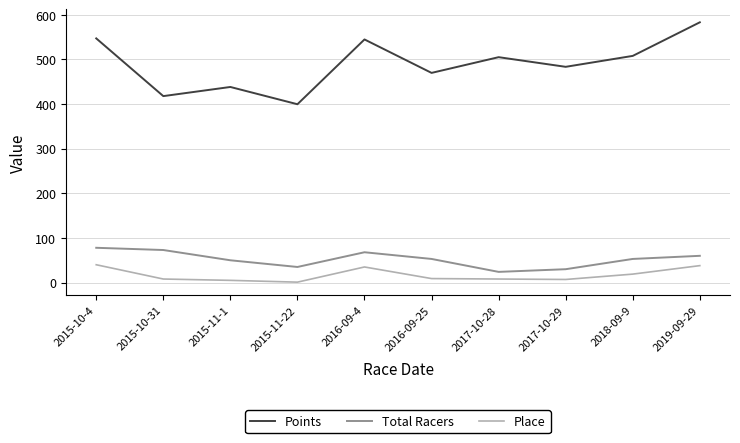

Rank the series by their maximum value, from highest to lowest.

Points, Total Racers, Place